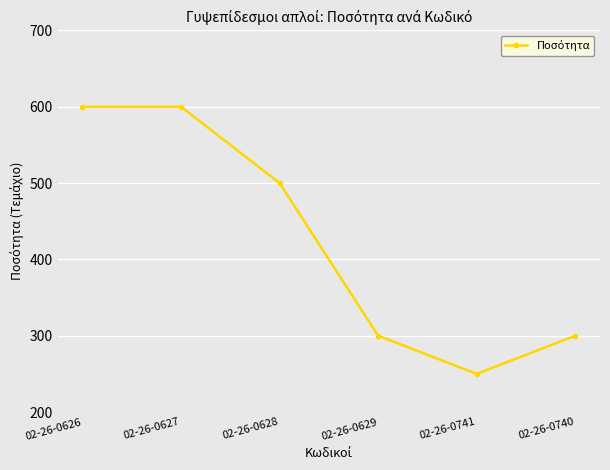

True or false: the data shows 600 at 02-26-0626.

True